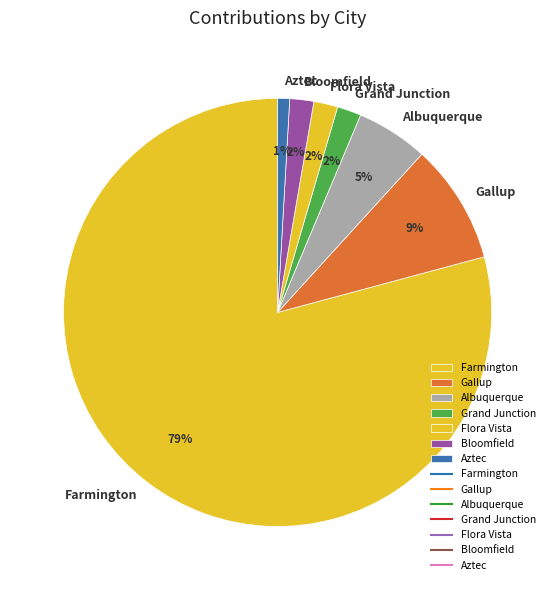

To the nearest percent, what is the combined percentage of Gallup and Albuquerque?

14%